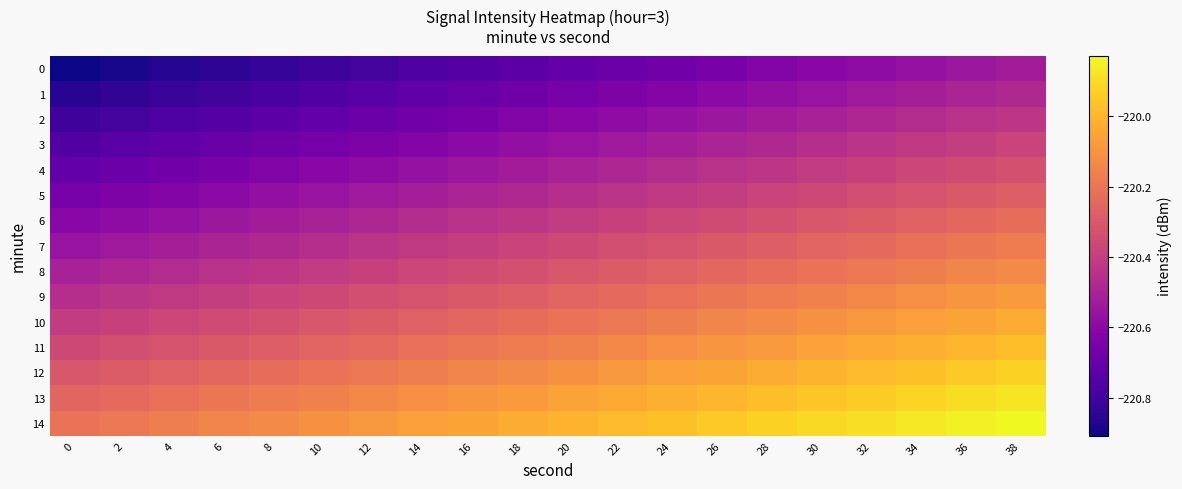

Count the number of data series in this chart.

15